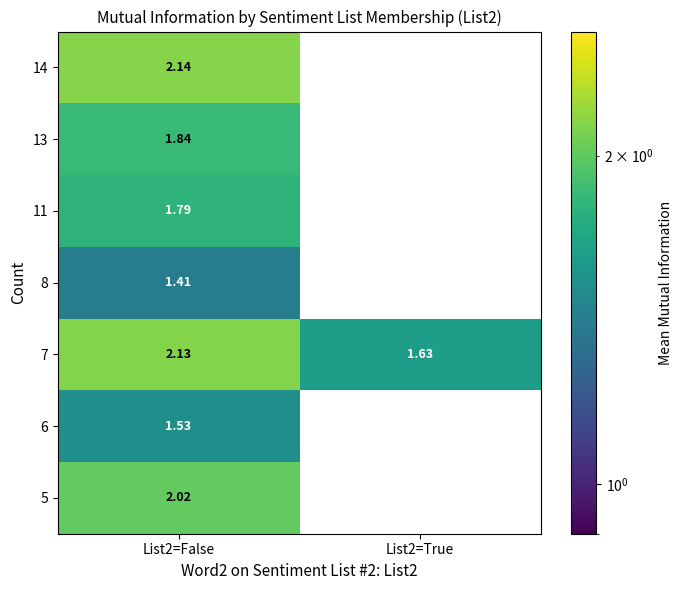

Is the value of 7 at List2=False greater than the value of 6 at List2=False?

Yes